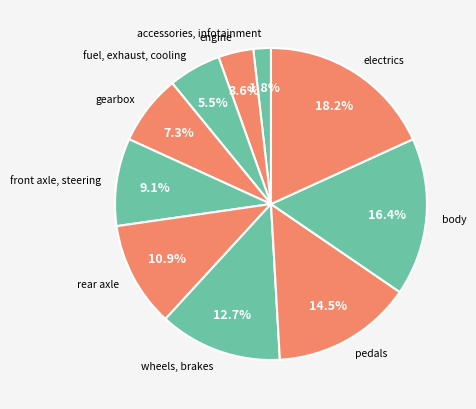

To the nearest percent, what is the combined percentage of fuel, exhaust, cooling and wheels, brakes?

18%